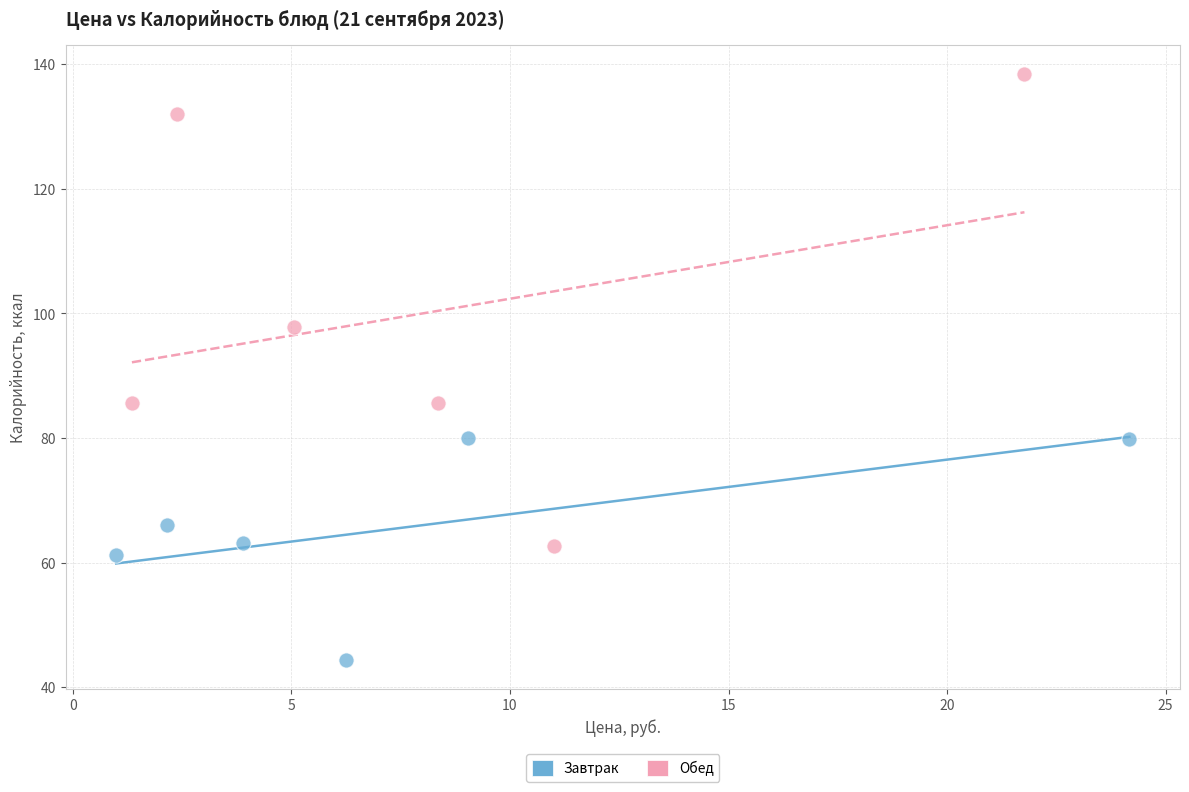

Which series has the widest spread of Y values?

Обед